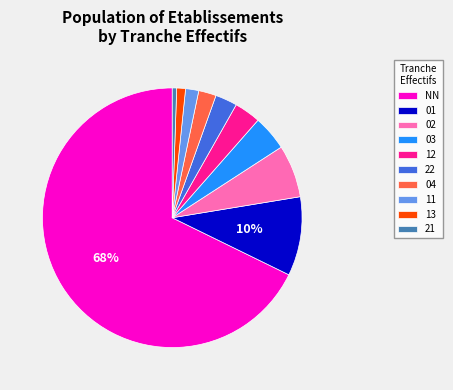

Is the sum of 01 and 13 greater than half?

No